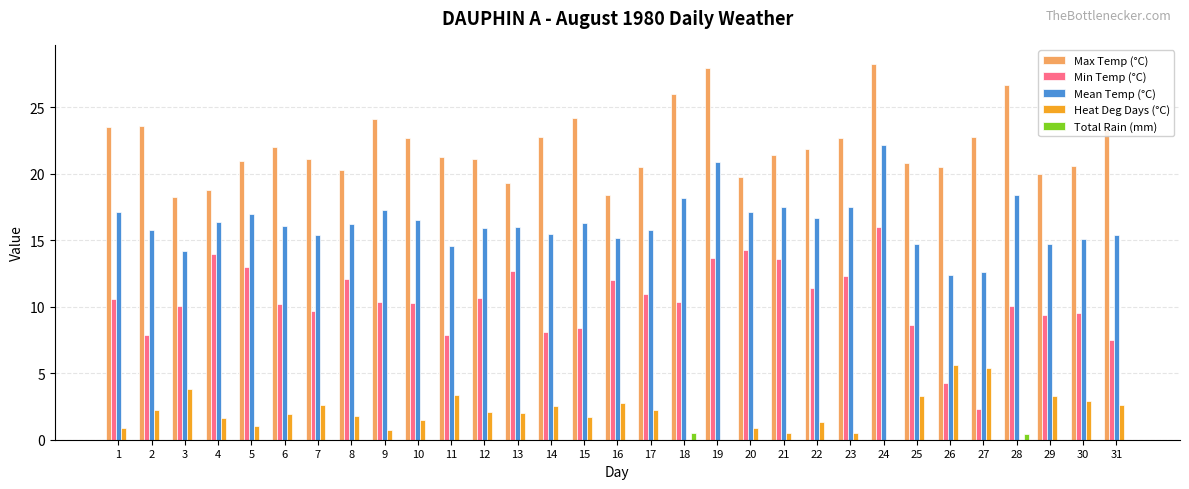

What is the sum of all Heat Deg Days (°C) values?

61.0